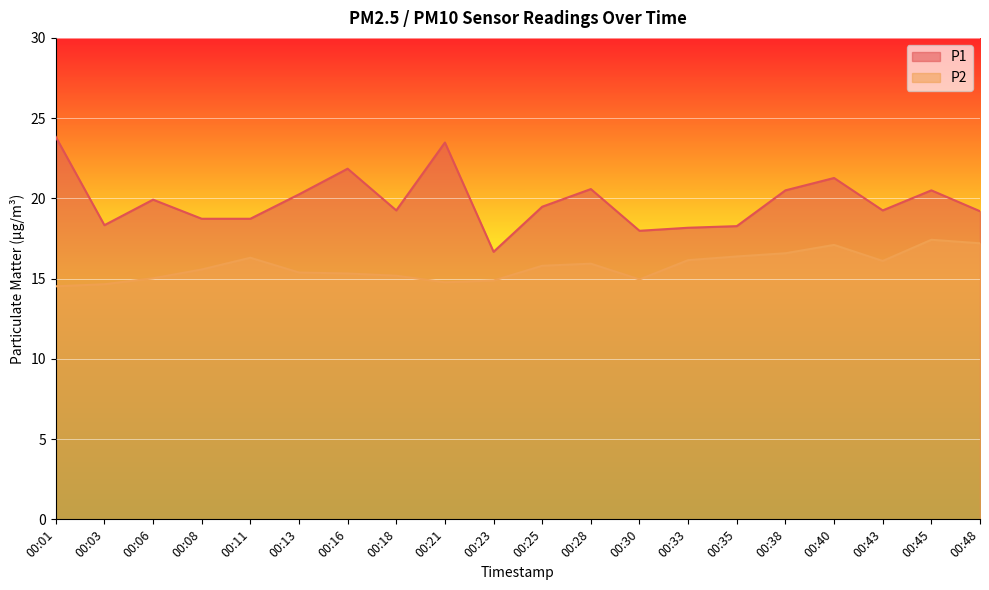

True or false: P1 and P2 cross at least once.

False